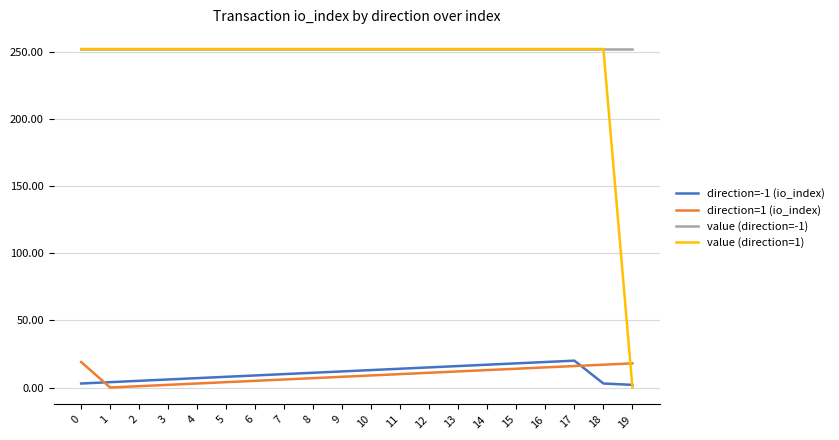

Does the chart display data point markers on the line(s)?

No